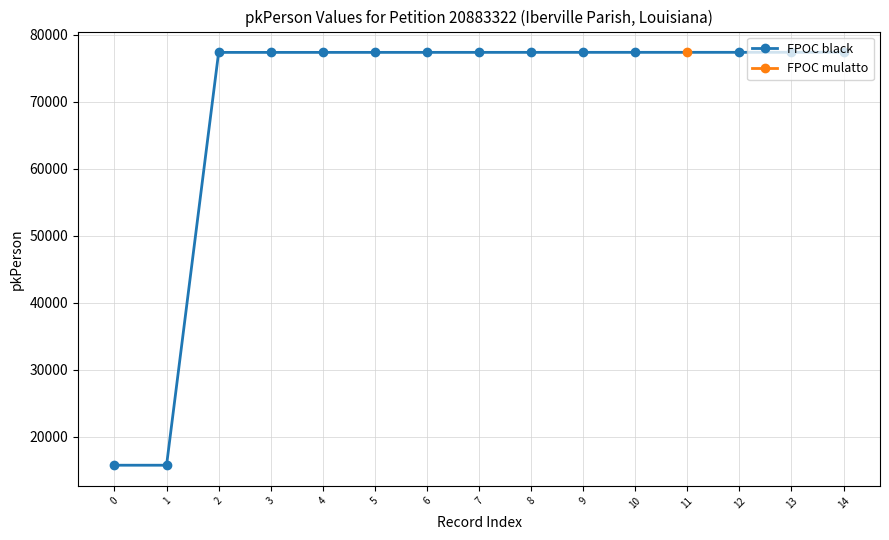

Approximately how many times larger is the value at 2 compared to 10?

1.0